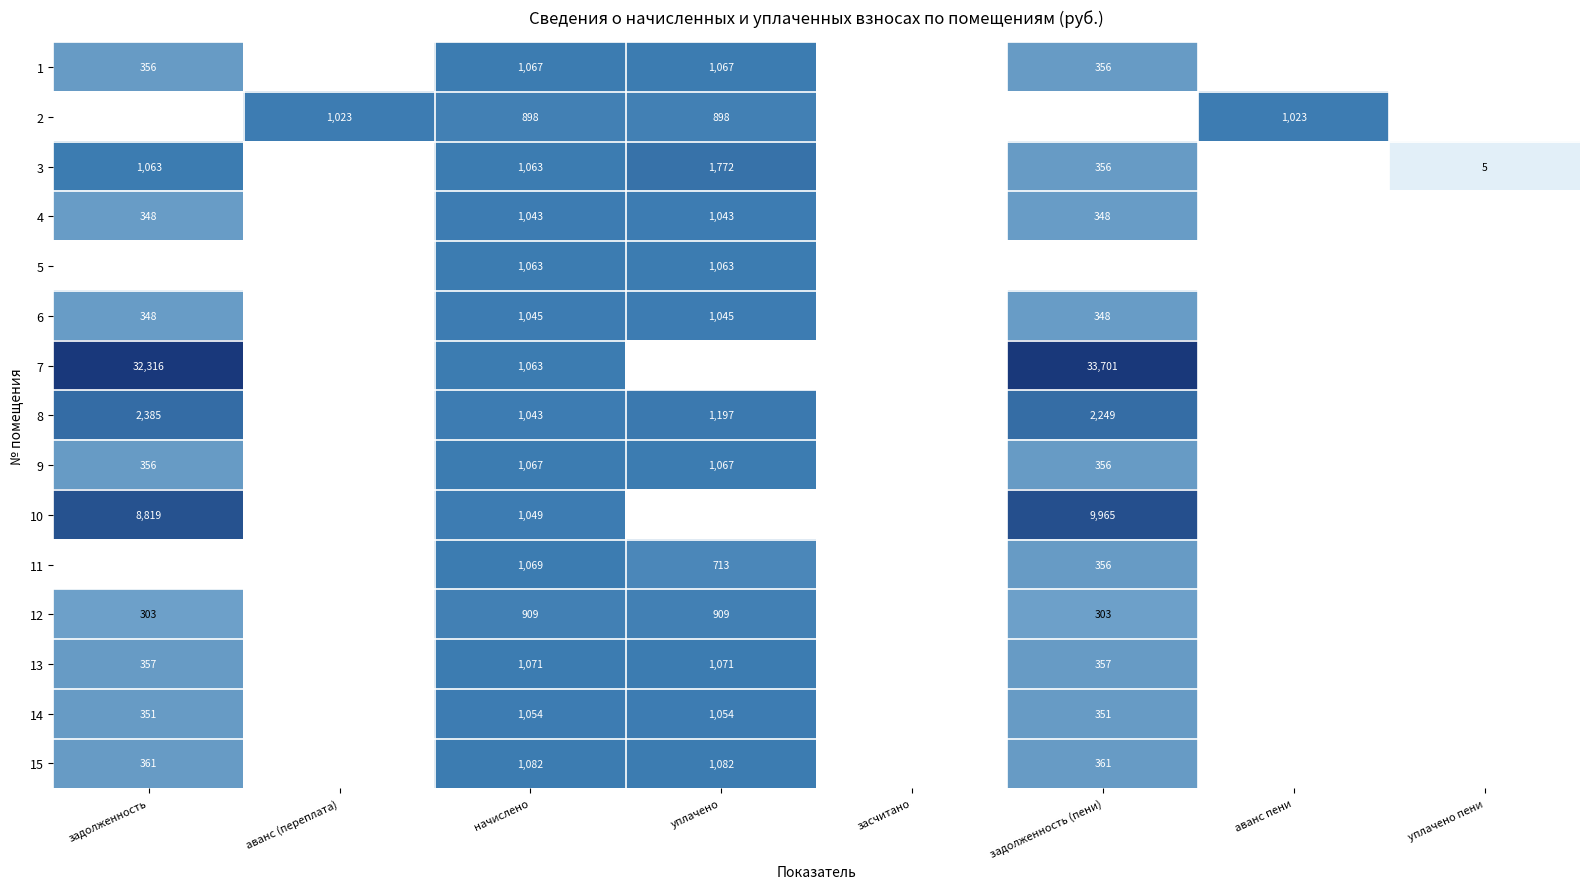

True or false: 11 has a value of 581 at задолженность (пени).

False